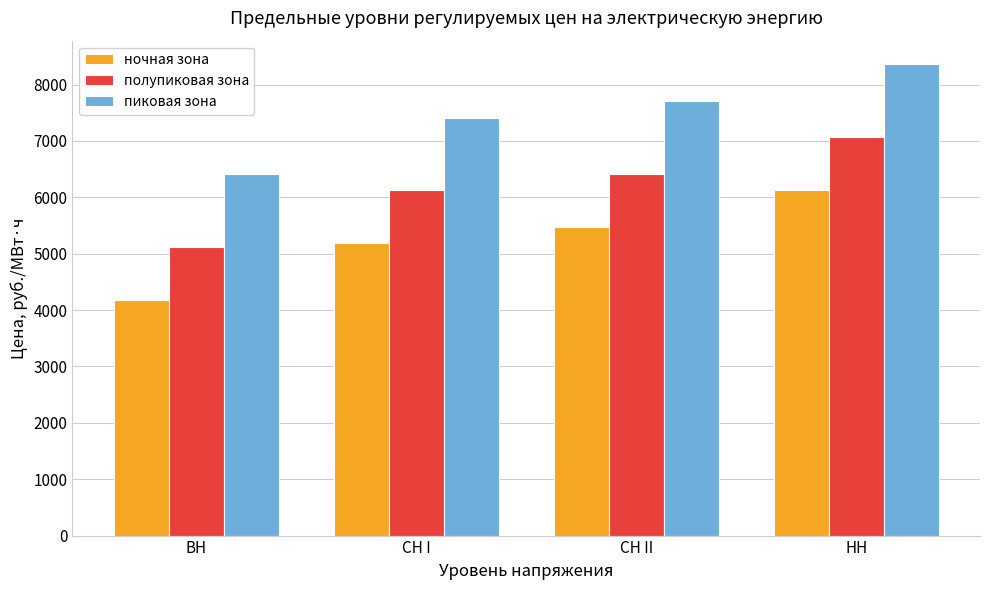

What value does the ночная зона series have at СН II?

5471.7